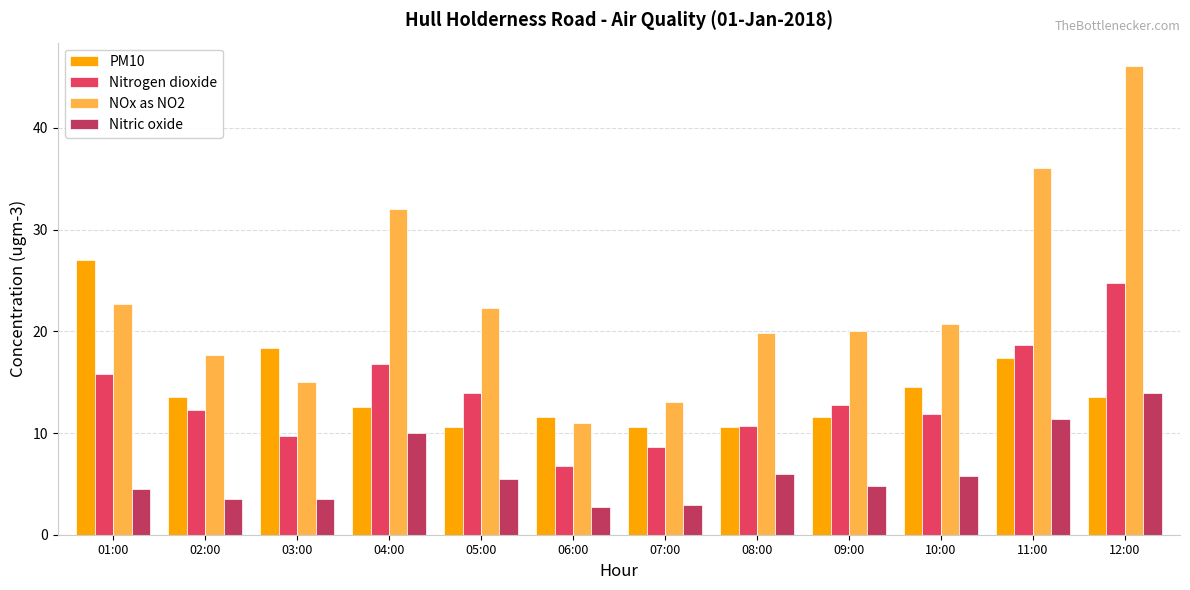

What is the label of the 7th bar from the right?

06:00